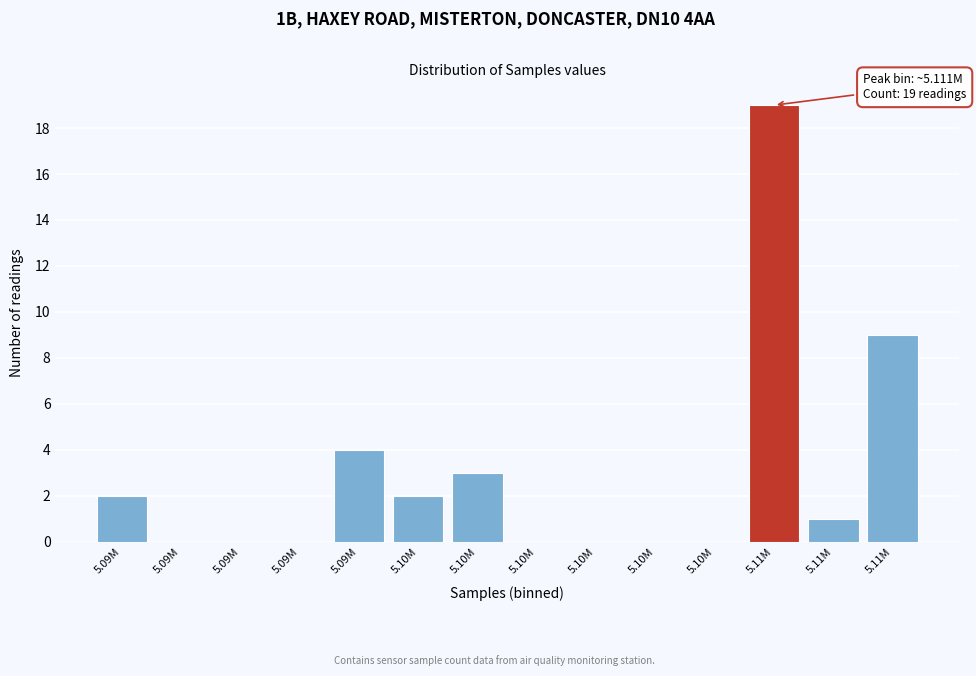

How many data points does each series have?

14